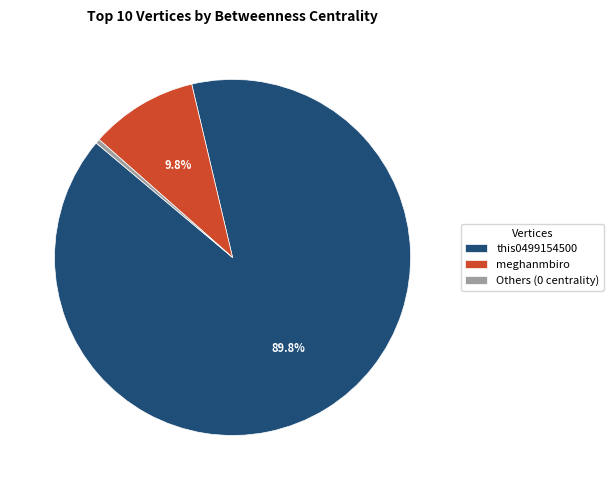

What percentage is NOT represented by meghanmbiro?

90.2%